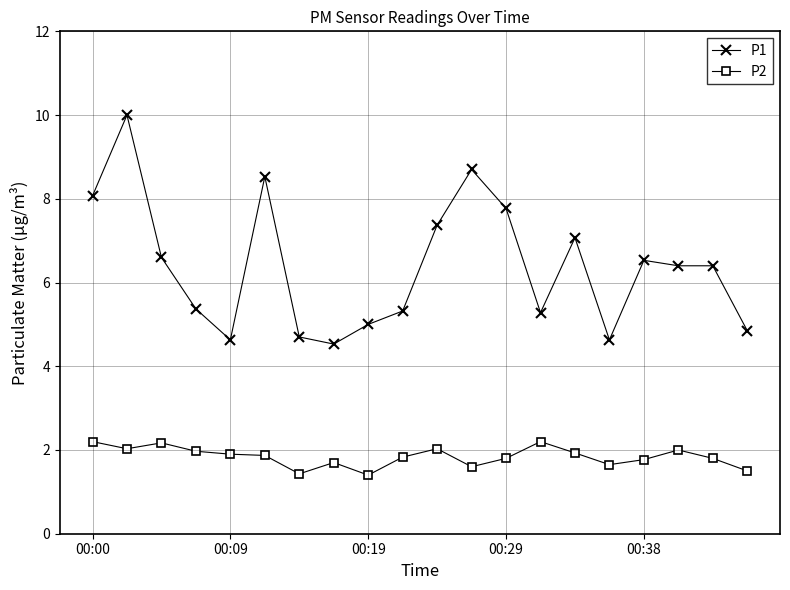

True or false: P2 and P1 cross at least once.

False